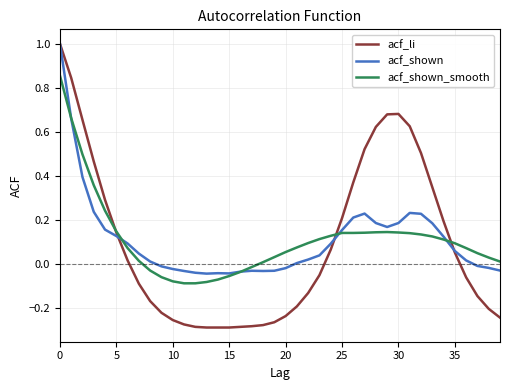

At how many categories does at least one series exceed 0?

31